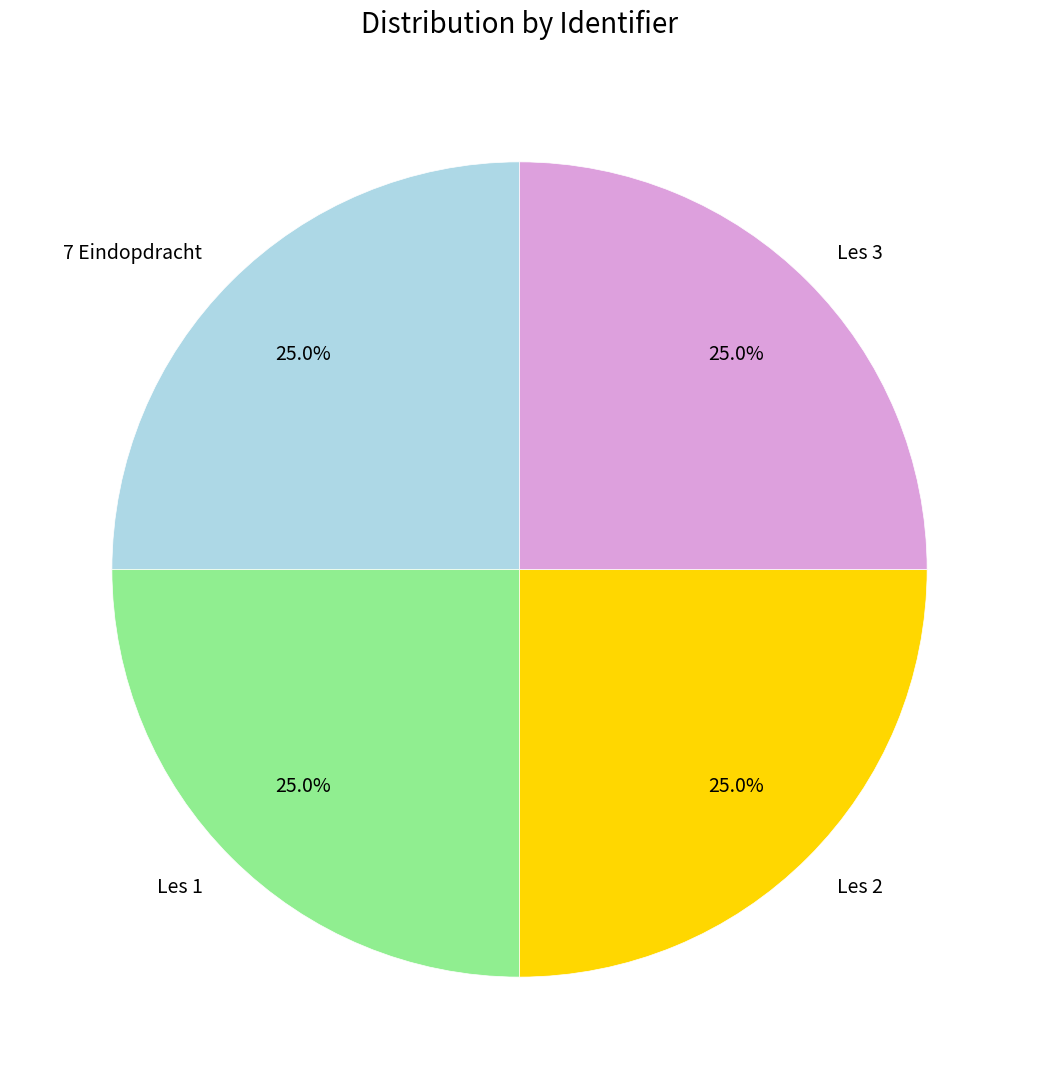

Approximately how many times larger is the value at Les 3 compared to 7 Eindopdracht?

1.0